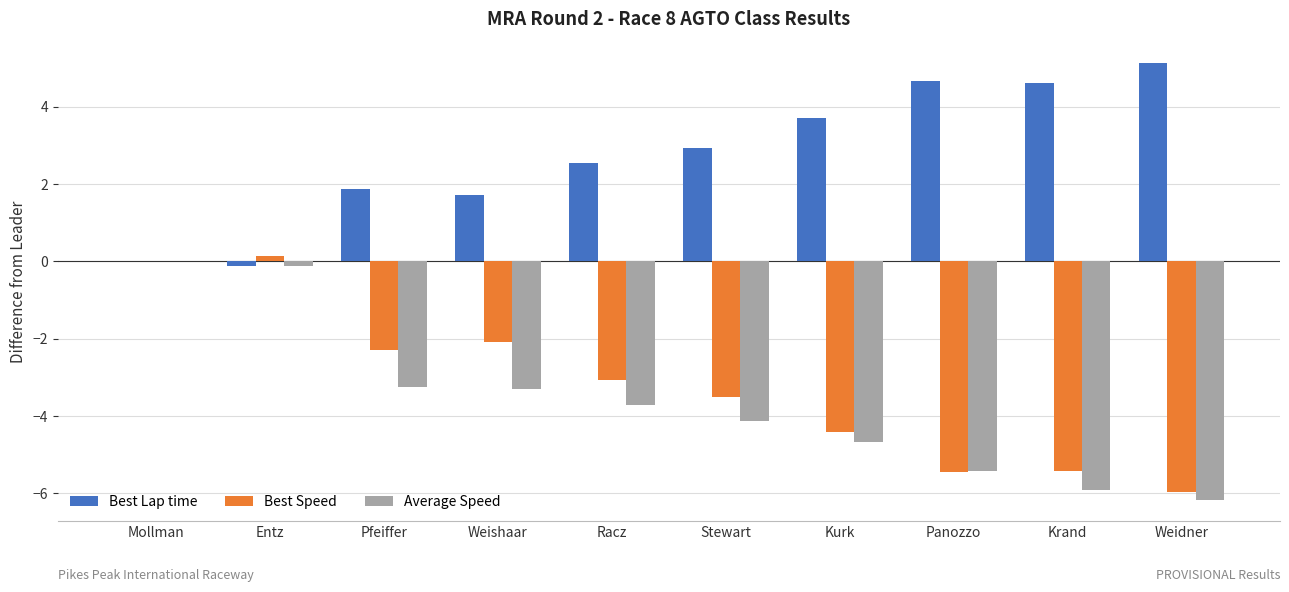

Which series has the largest total across all categories?

Best Lap time